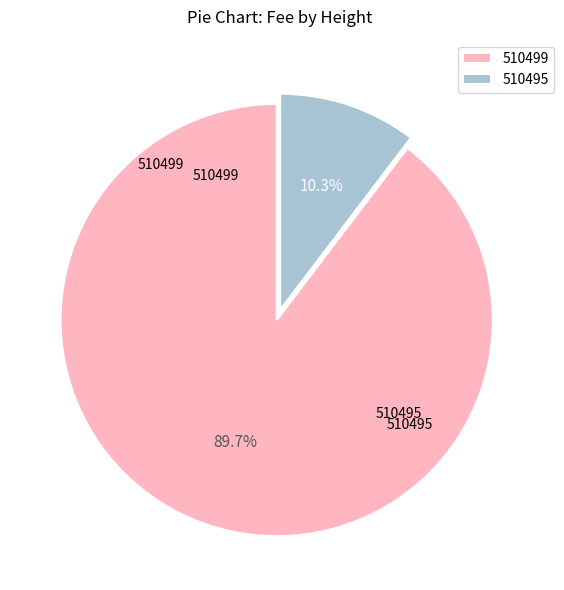

Is it true that 510495 is 10% of the pie?

True